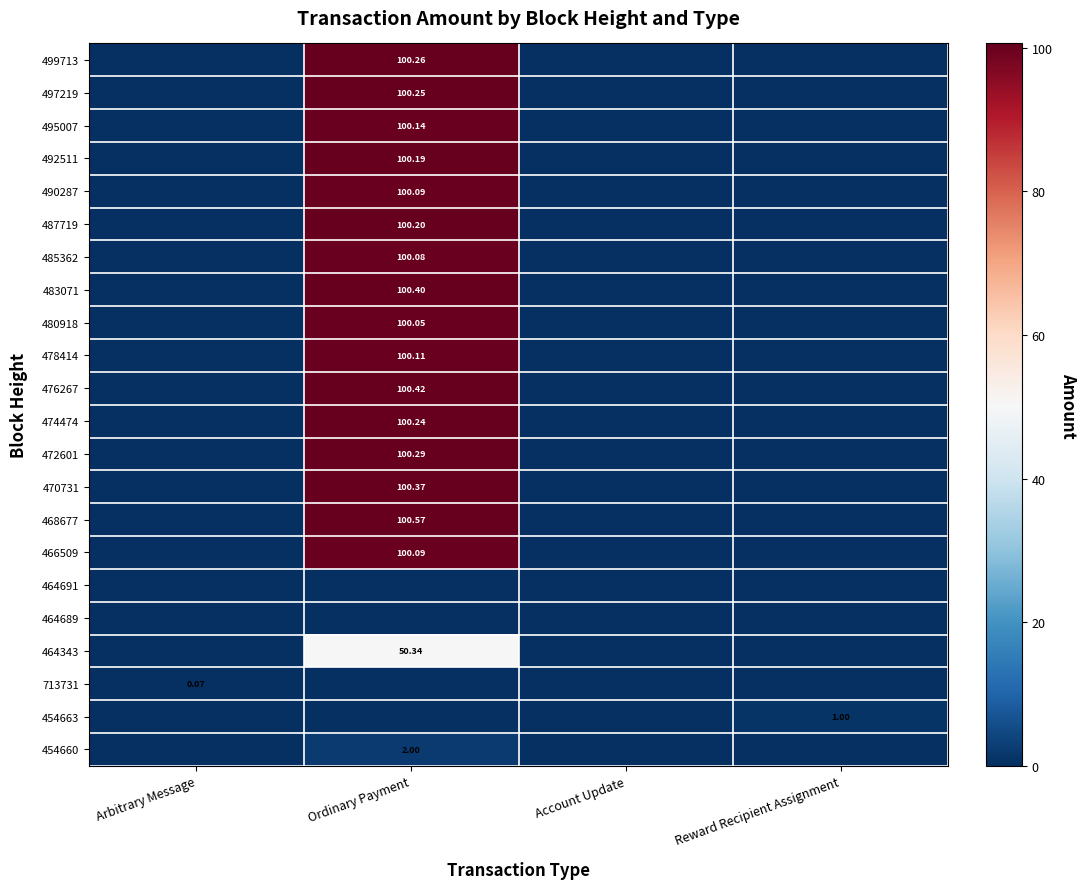

How many series are shown in this chart?

22